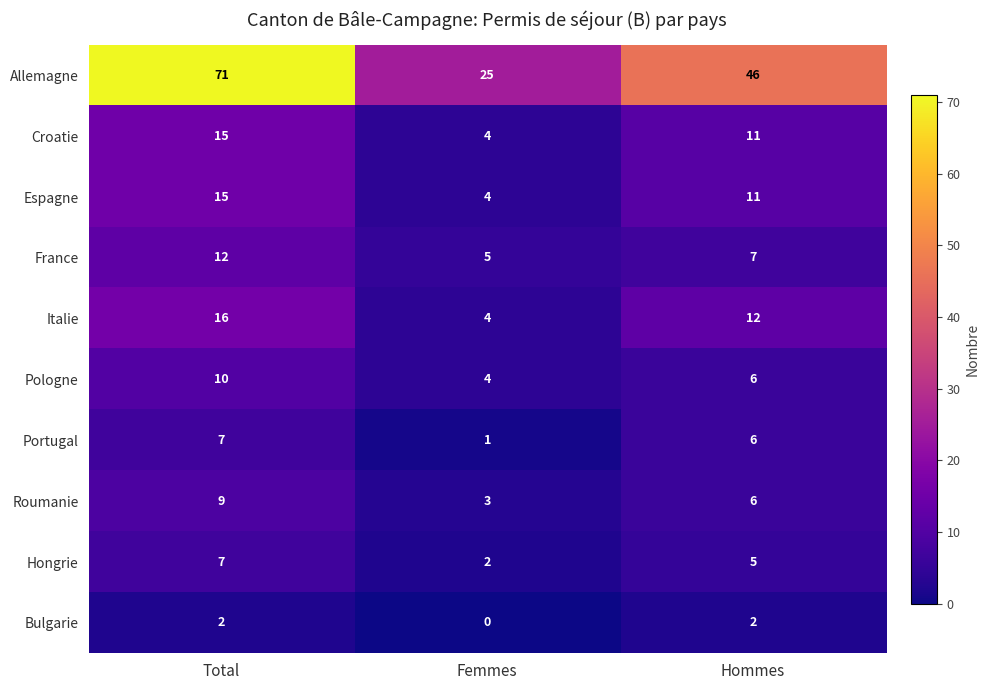

At which label does Roumanie first exceed 6?

Total